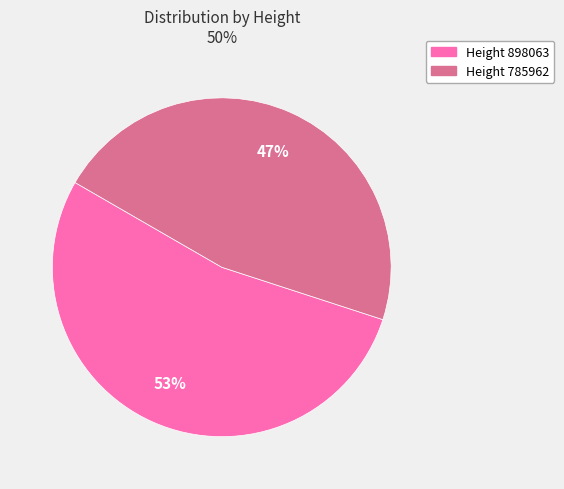

To the nearest percent, what percentage of the pie is Height 785962?

47%